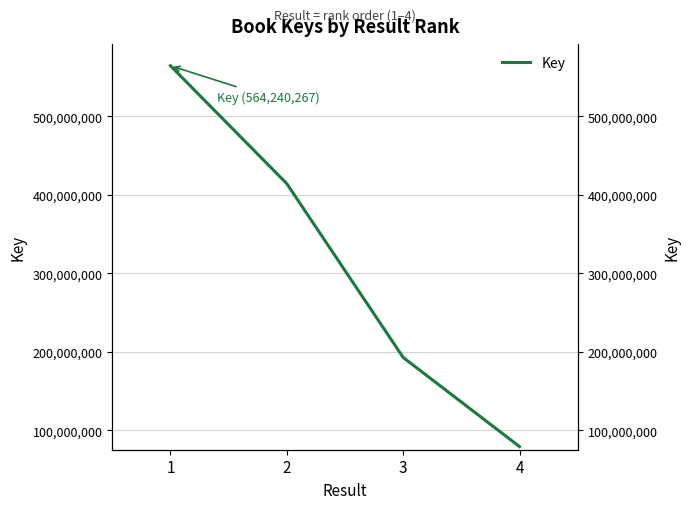

Reading right to left, transcribe all the data shown in this chart.

4=79393473	3=192863168	2=414137928	1=564240267